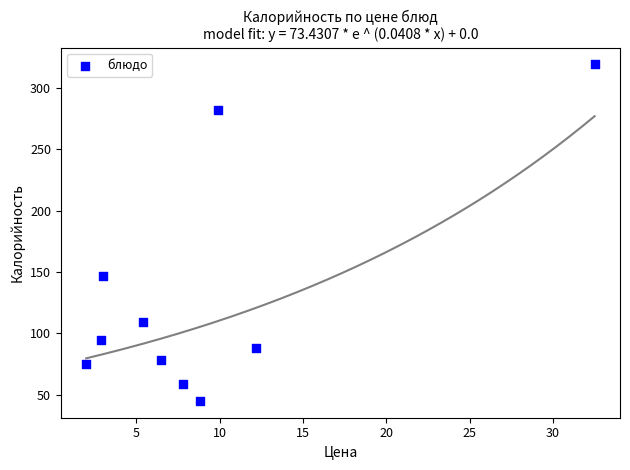

What Y value in the scatter plot is closest to 182?

147